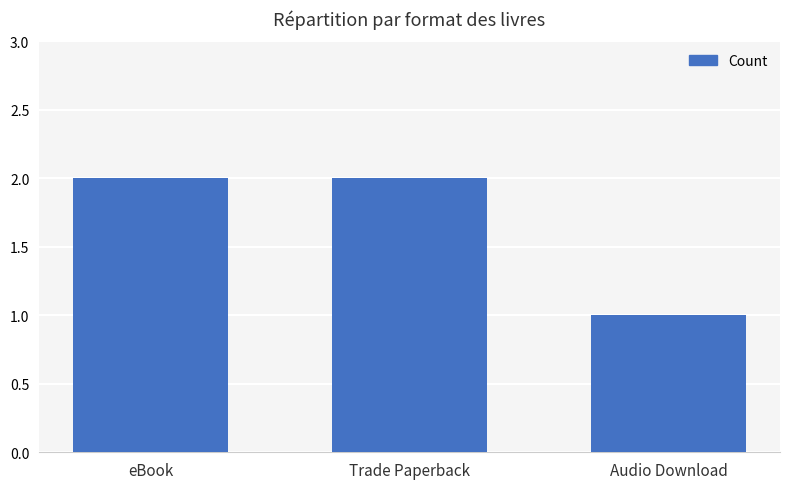

What is the sum of the values at Trade Paperback and Audio Download?

3